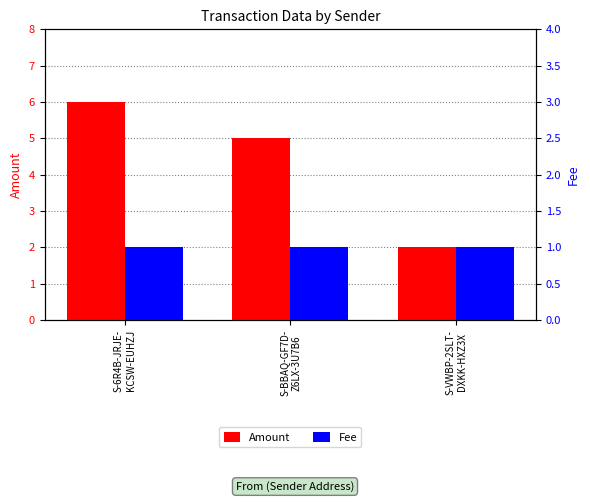

At which category is the sum across all series the highest?

S-6R4B-JRJE-
KCSW-EUHZJ